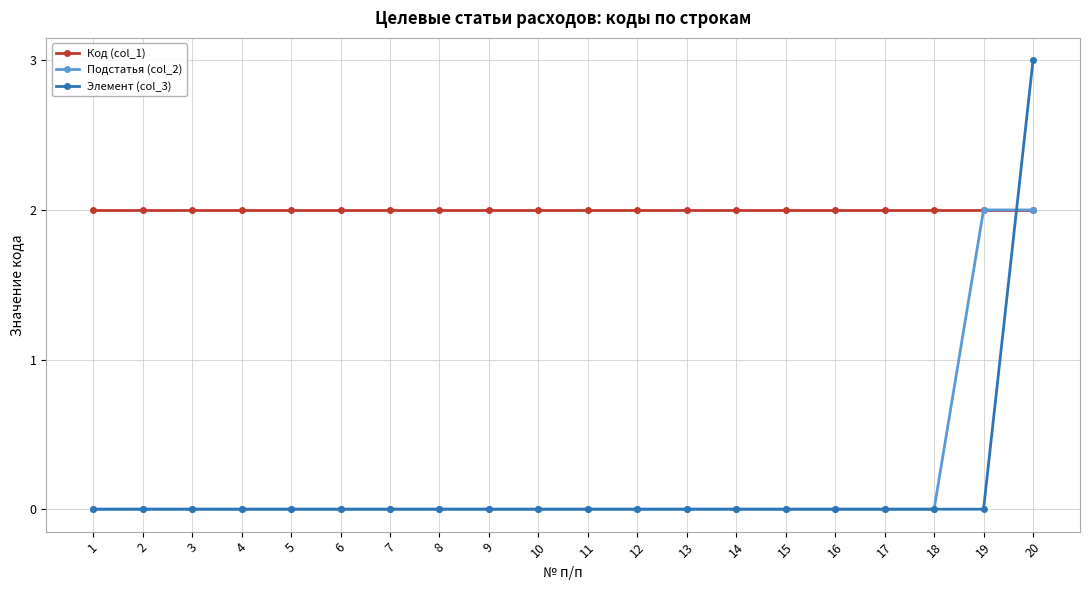

The value of Подстатья (col_2) at 19 is 2. True or false?

True